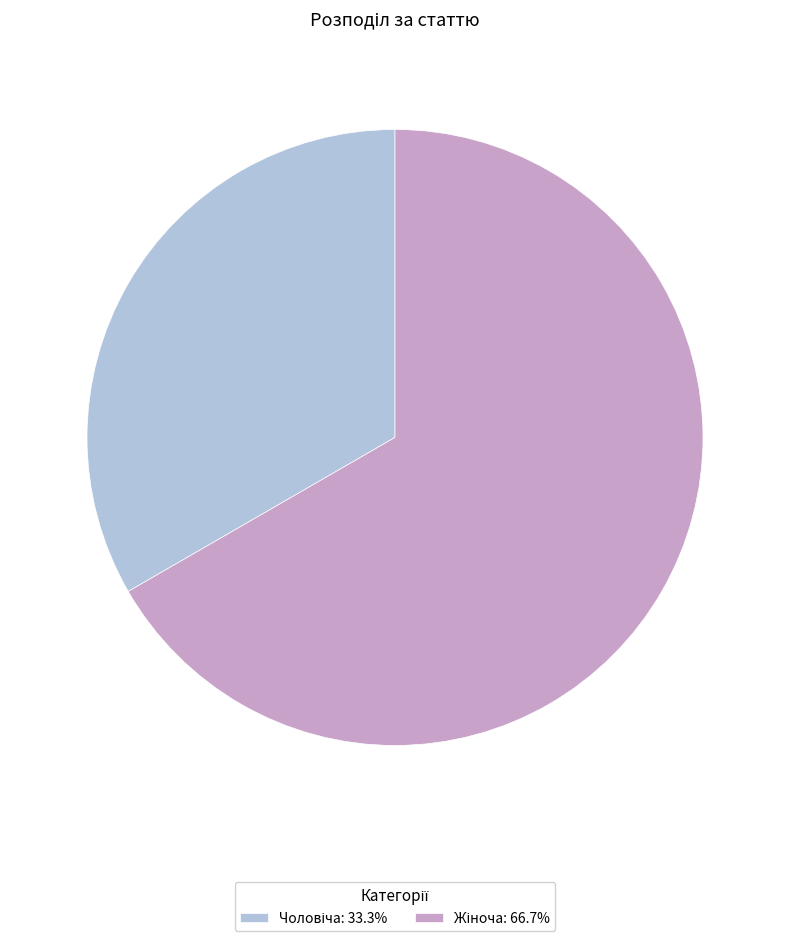

Is there any slice that represents more than half of the pie?

Yes